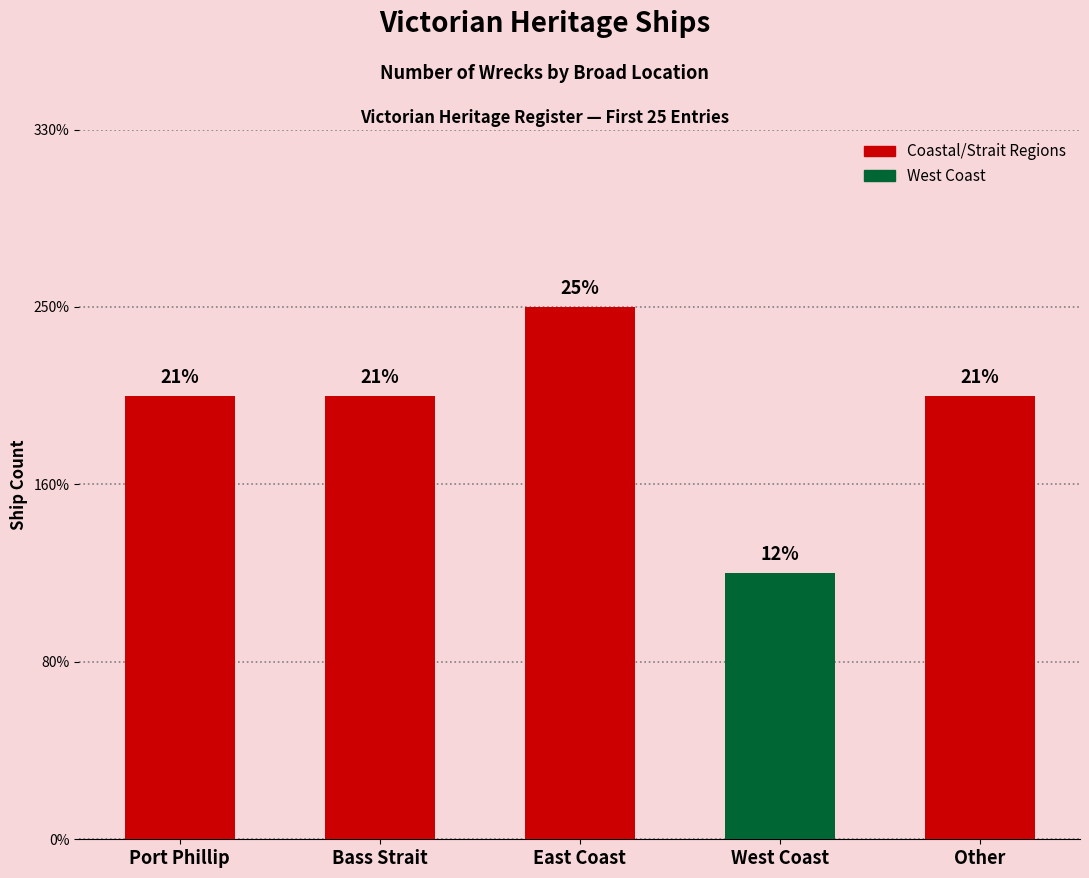

Count the values in the range 5 to 6.

4